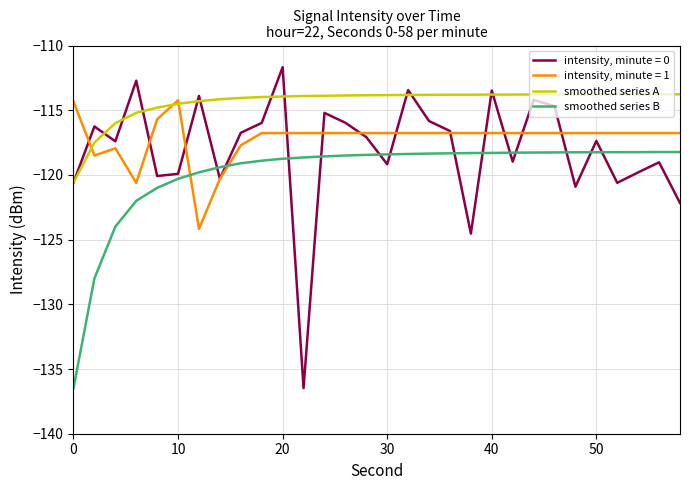

Rank the series by their average value, from highest to lowest.

smoothed series A, intensity, minute = 1, intensity, minute = 0, smoothed series B